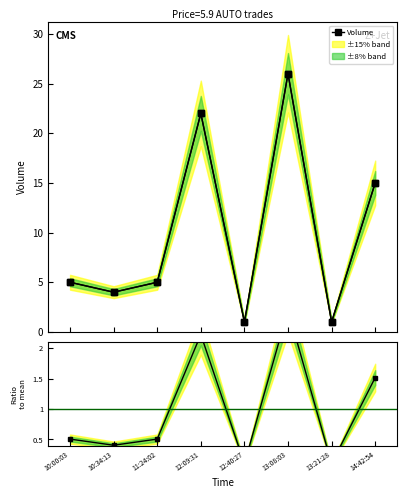

Reading left to right, what are all the values shown in this chart?

Volume: 5.0	4.0	5.0	22.0	1.0	26.0	1.0	15.0
Ratio to mean: 0.5	0.4	0.5	2.2	0.1	2.6	0.1	1.5